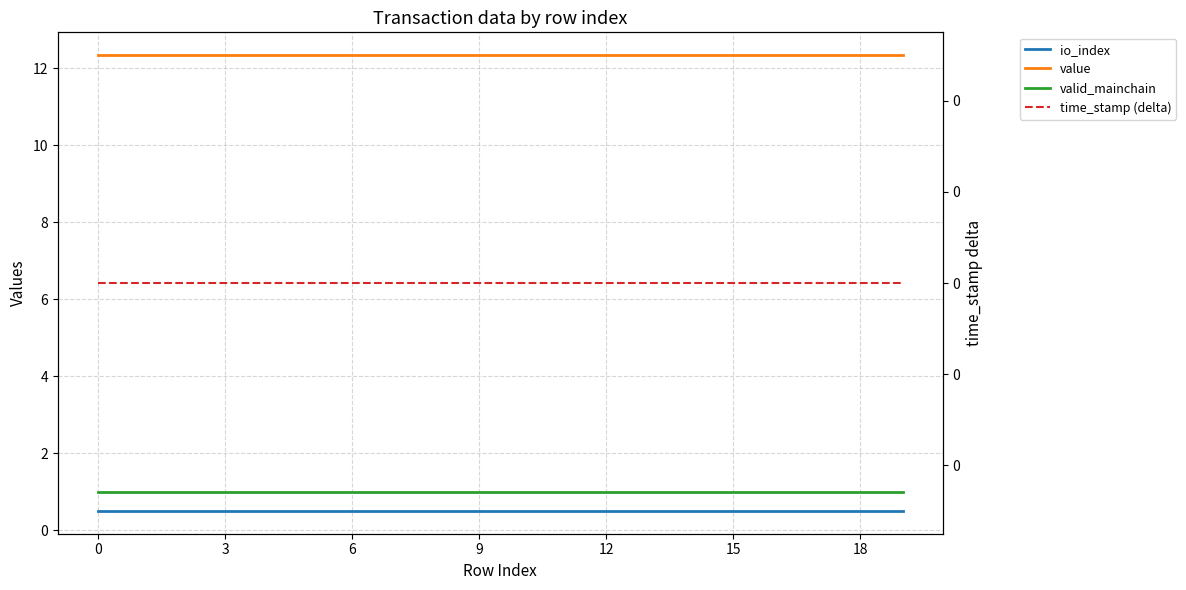

At how many categories does at least one series exceed 0?

20